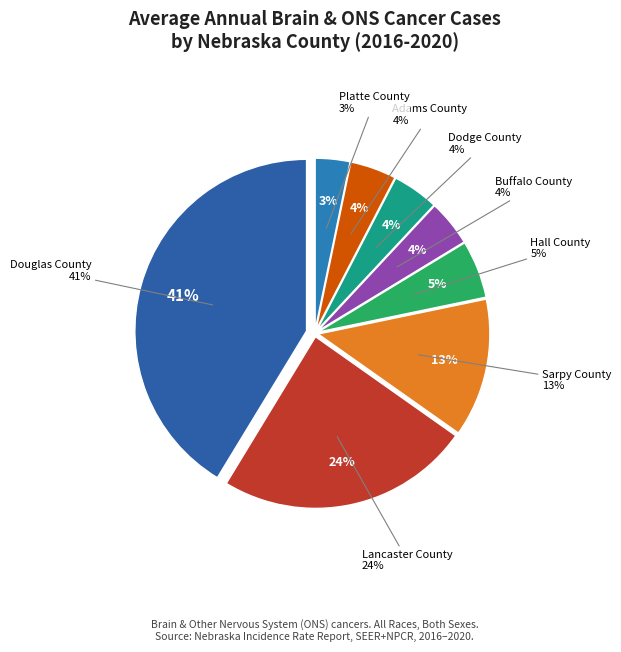

What is the ratio of the value at Lancaster County to the value at Dodge County?

5.5